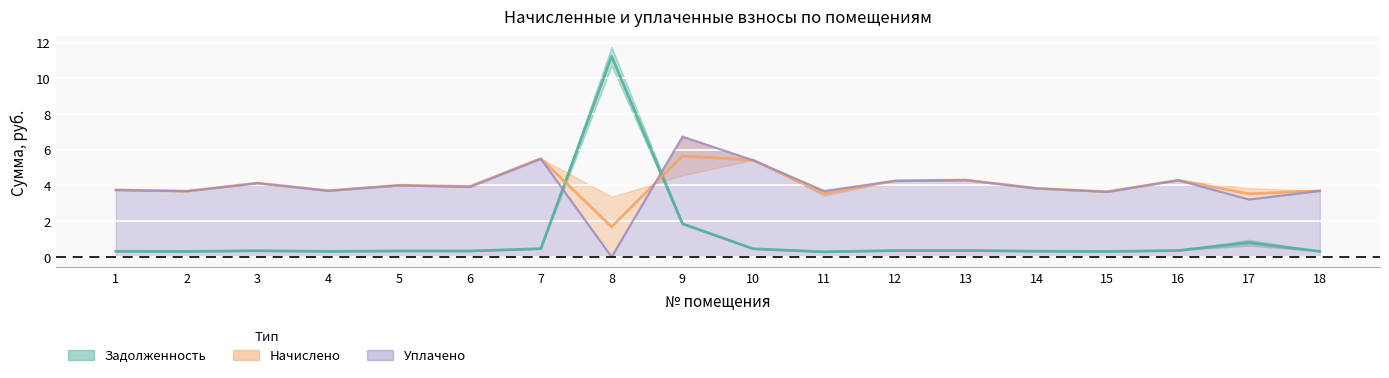

True or false: уплачено (col_4) and задолженность (col_1) cross at least once.

True